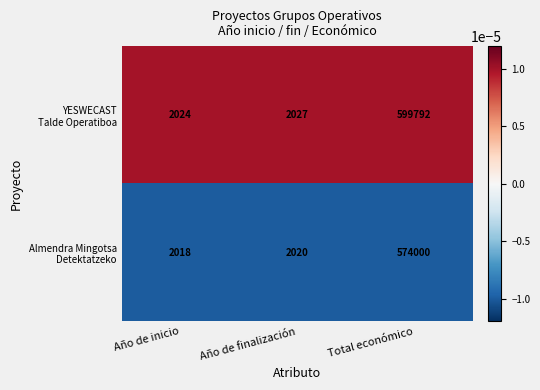

At which category is the sum across all series the highest?

Total económico